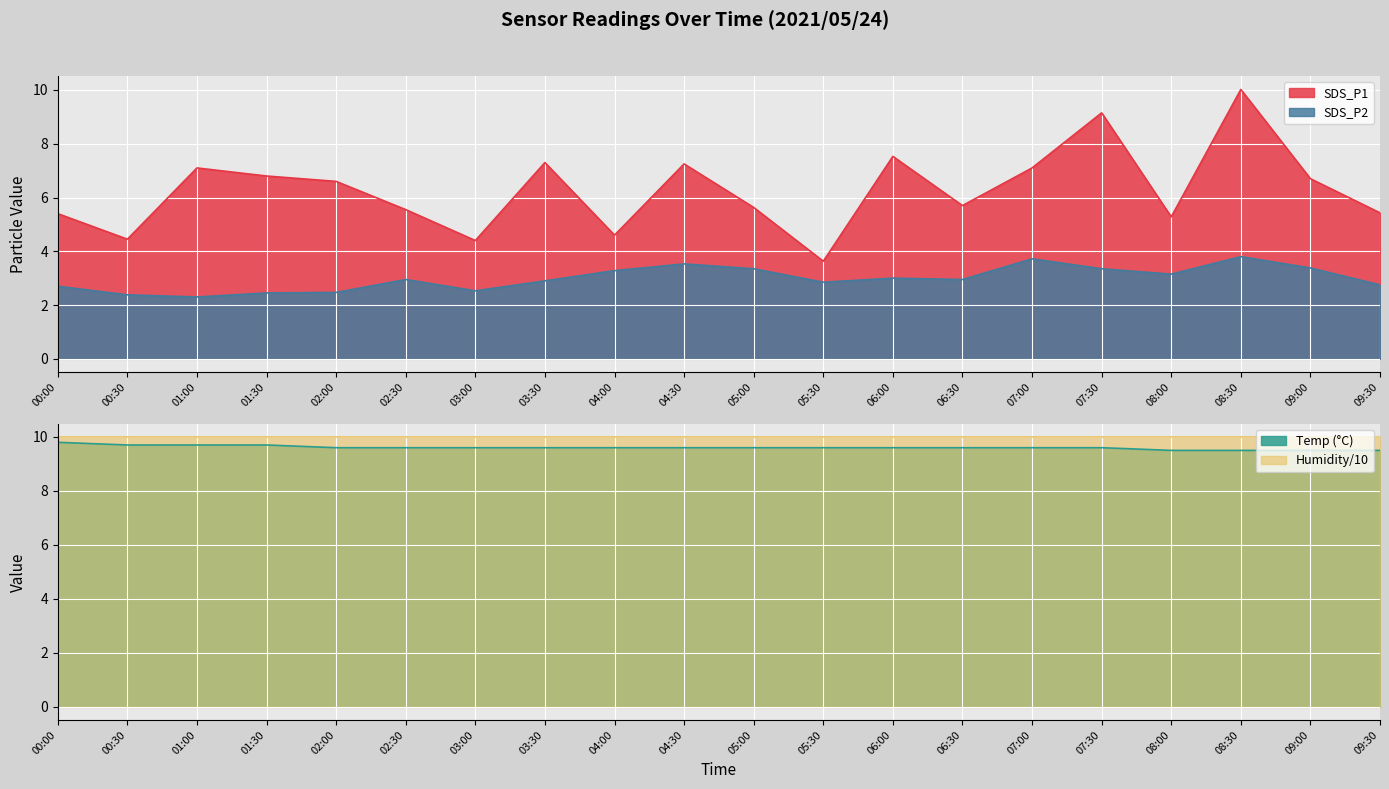

What is the spread (max minus min) of values at 06:30?

6.6